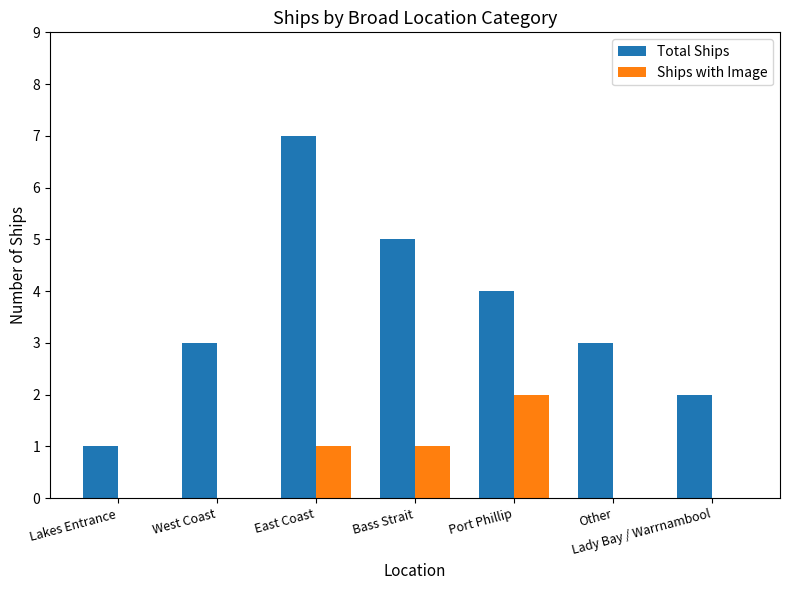

Reading left to right, extract all data points from this chart.

Total Ships: Lakes Entrance=1	West Coast=3	East Coast=7	Bass Strait=5	Port Phillip=4	Other=3	Lady Bay / Warrnambool=2
Ships with Image: Lakes Entrance=0	West Coast=0	East Coast=1	Bass Strait=1	Port Phillip=2	Other=0	Lady Bay / Warrnambool=0